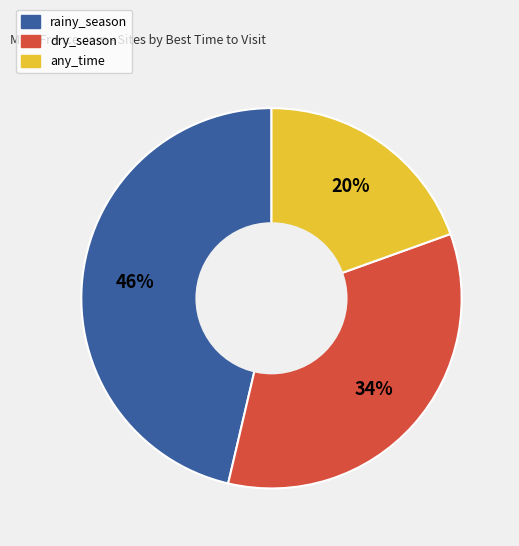

Is there any slice that represents more than half of the pie?

No